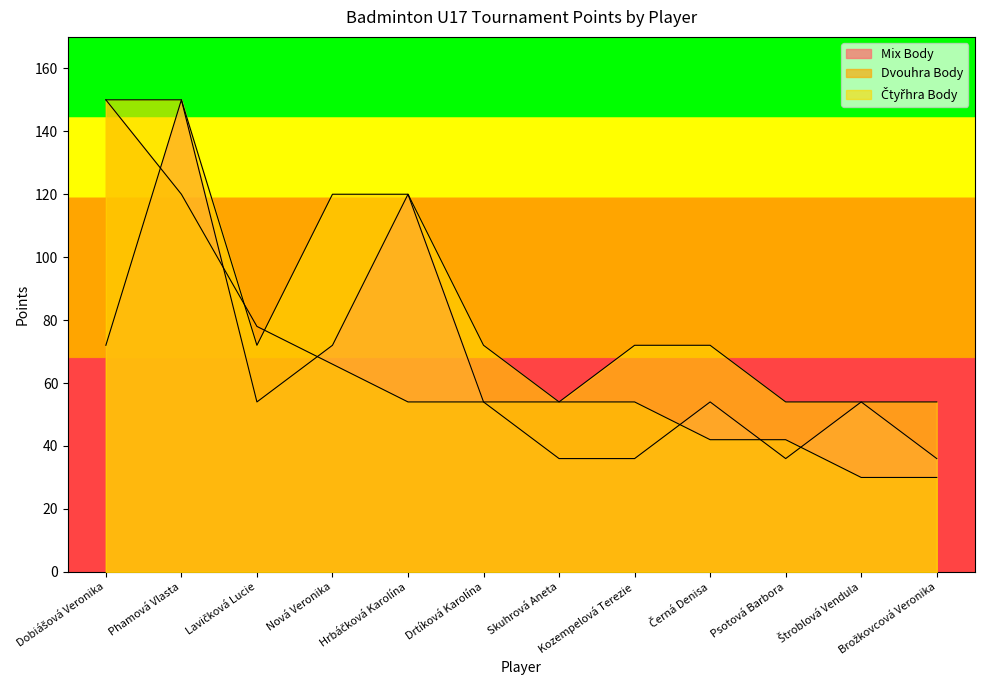

What is the value of the Čtyřhra Body point at the 3rd from the left?

72